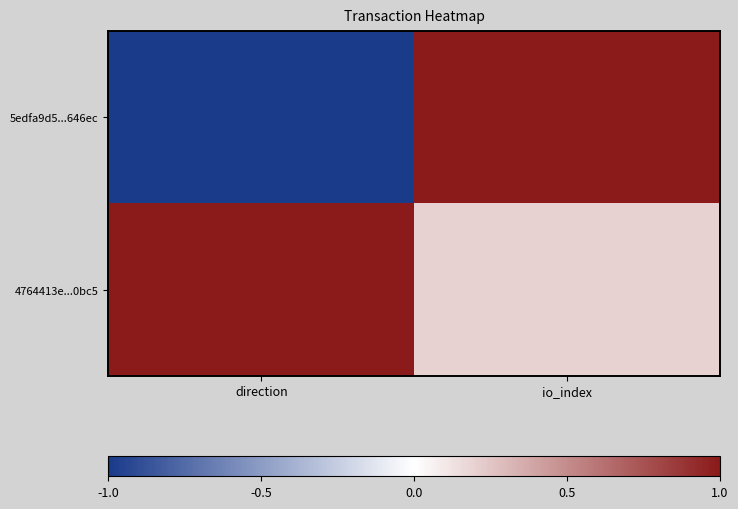

List the series in order of their overall mean, highest first.

4764413e...0bc5, 5edfa9d5...646ec